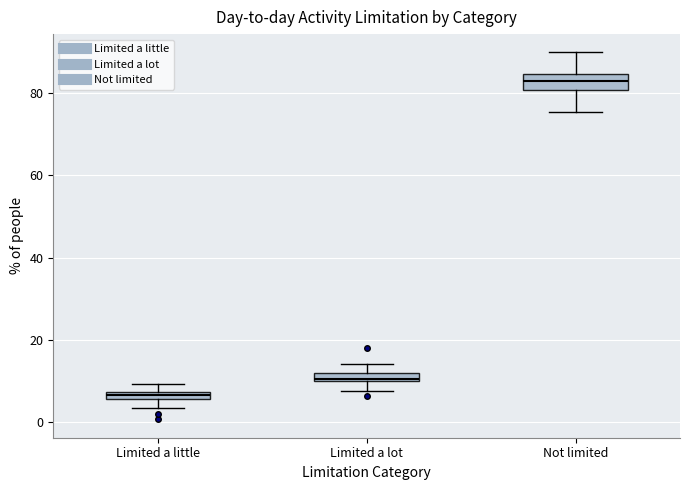

Which box has the highest median line?

Not limited